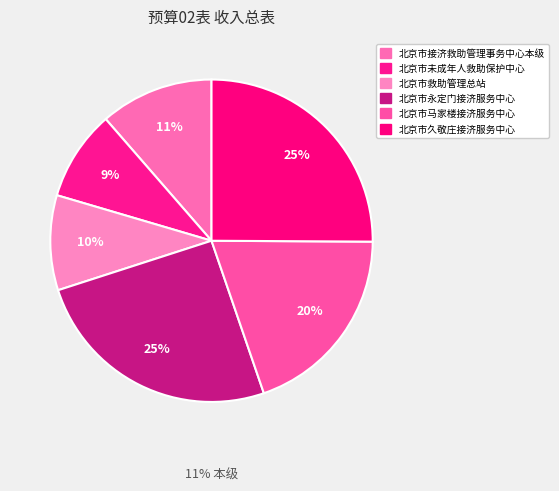

Which category has the smallest portion of the pie?

北京市未成年人救助保护中心